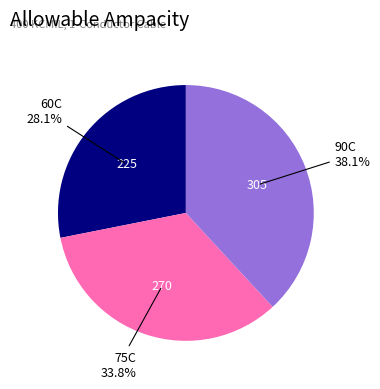

Between 75C and 90C, which is larger?

90C